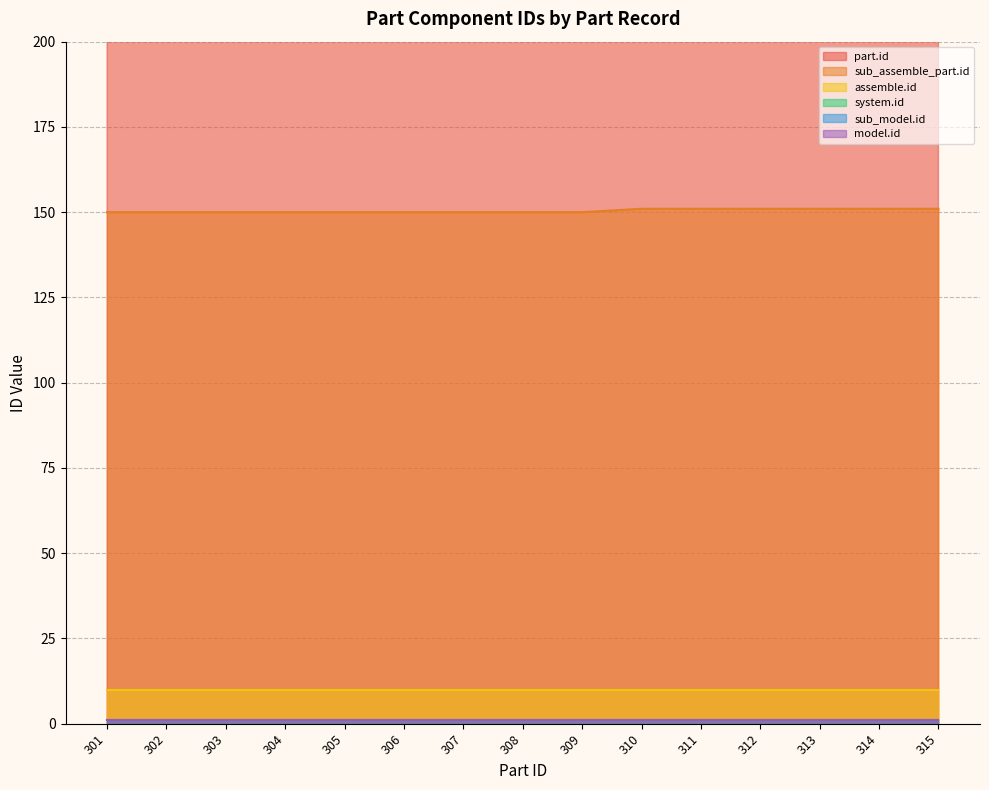

At which category is the sum across all series the highest?

315